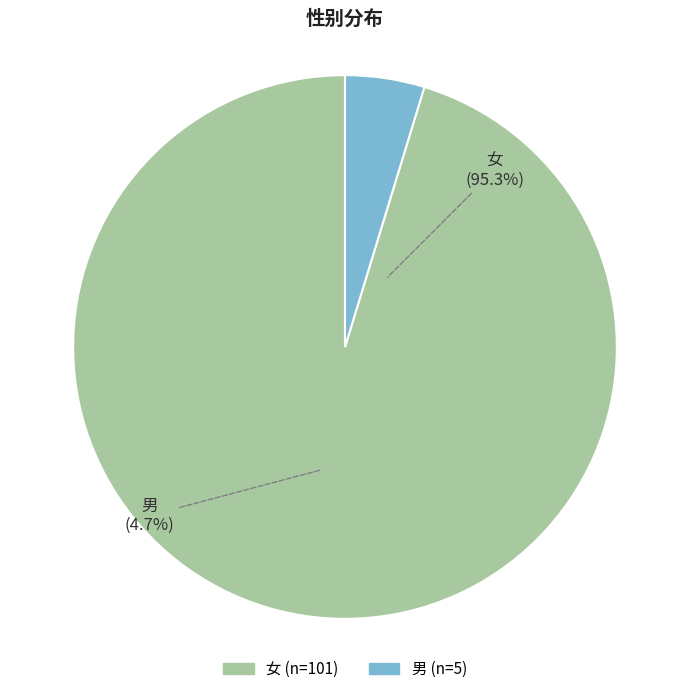

What percentage do 女 and 男 together represent?

100.0%